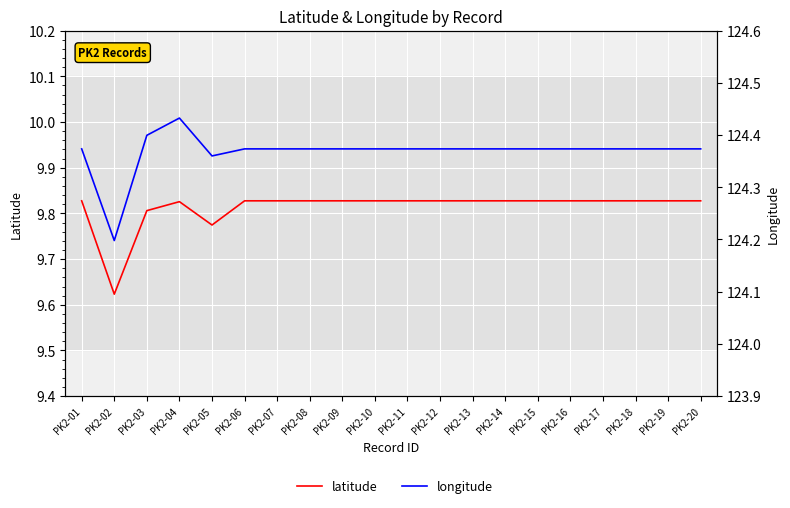

True or false: latitude and longitude cross at least once.

False